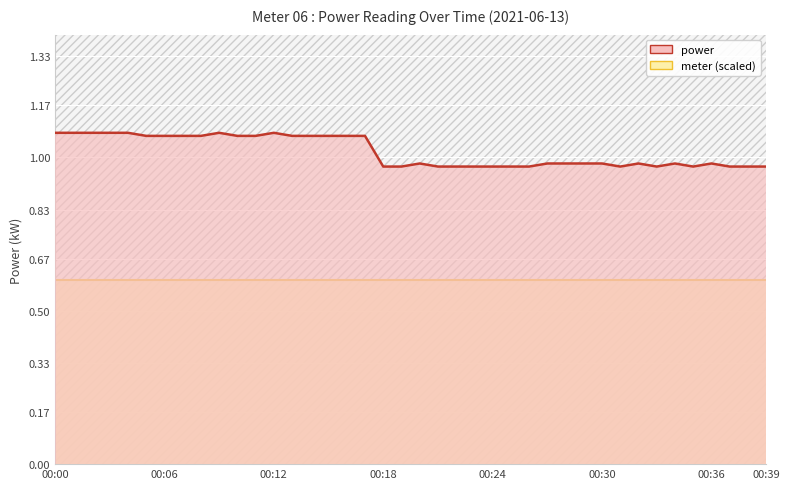

What is the label of the 12th point from the left?

11